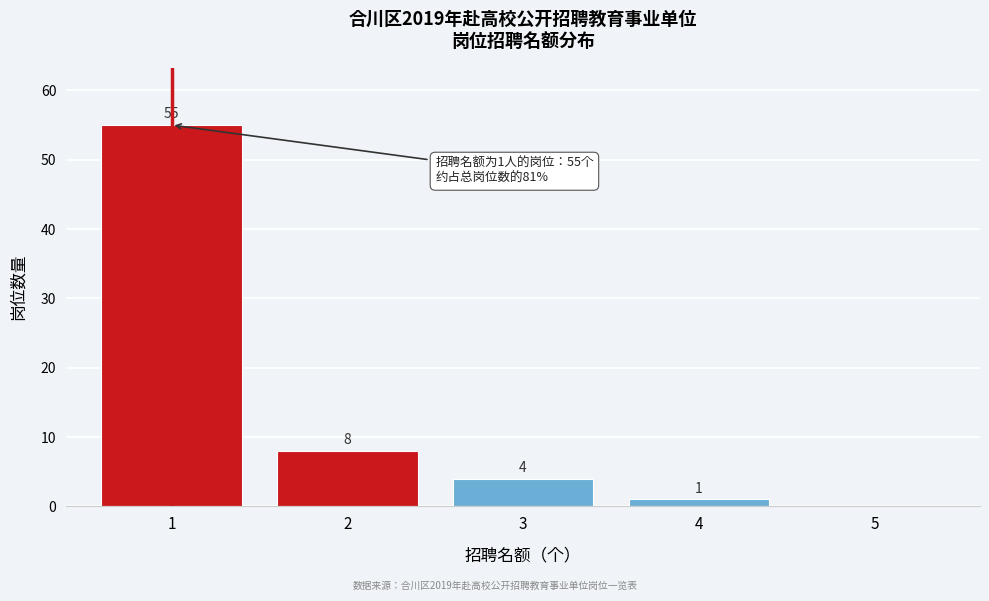

Reading right to left, extract all data points from this chart.

5=0	4=1	3=4	2=8	1=55